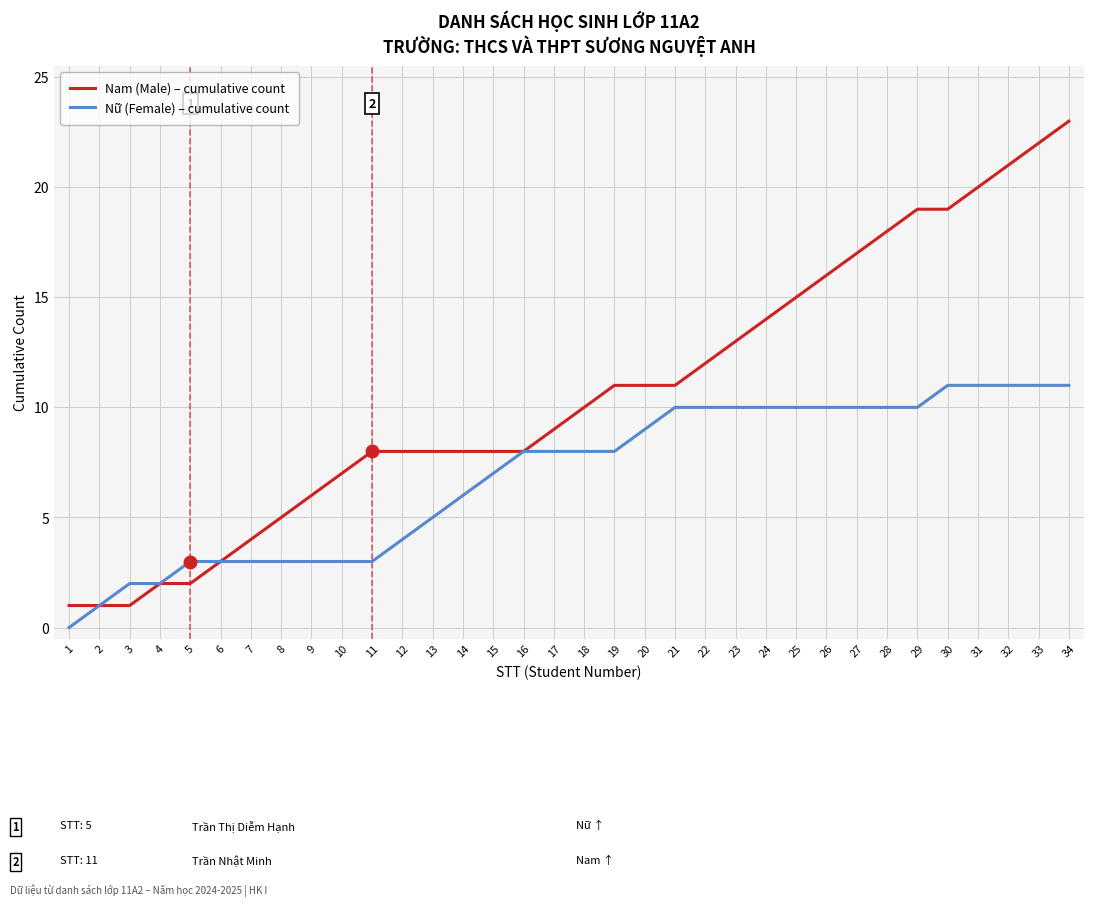

What is the average value of the Nam (Male) – cumulative count series?

11